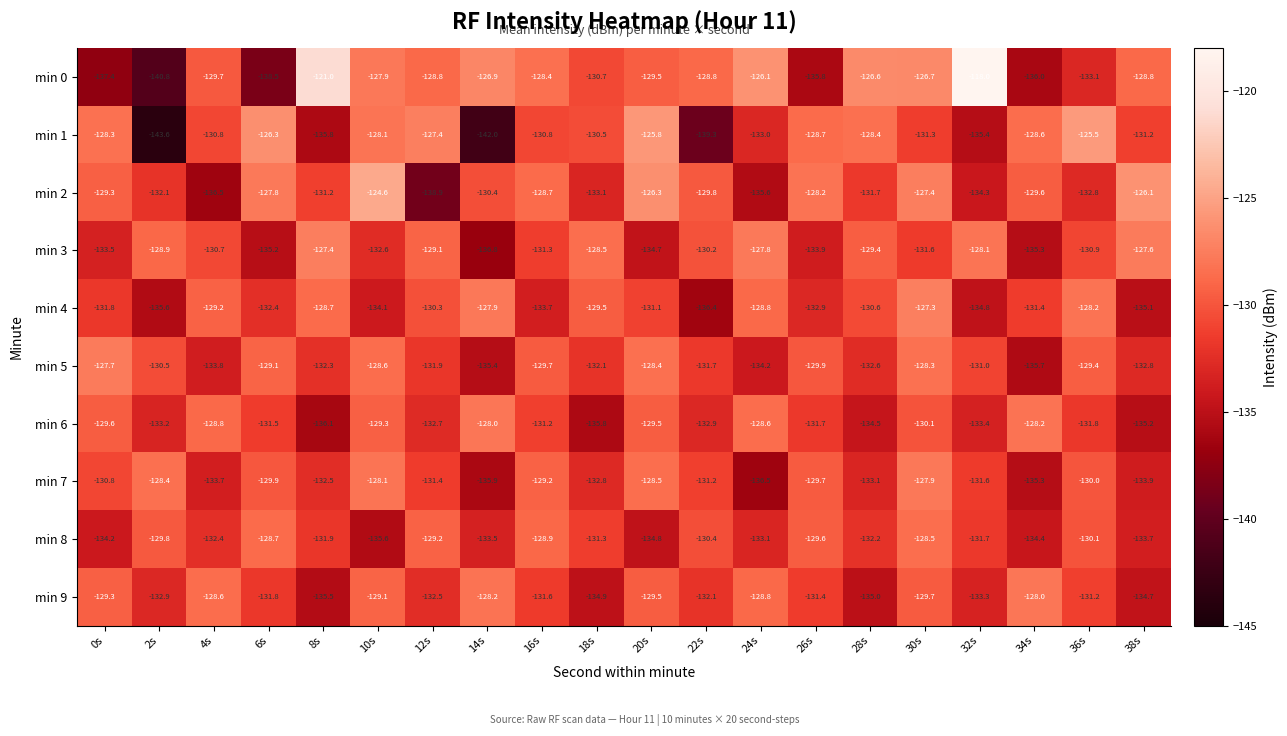

What is the spread (max minus min) of values at 14s?

15.1